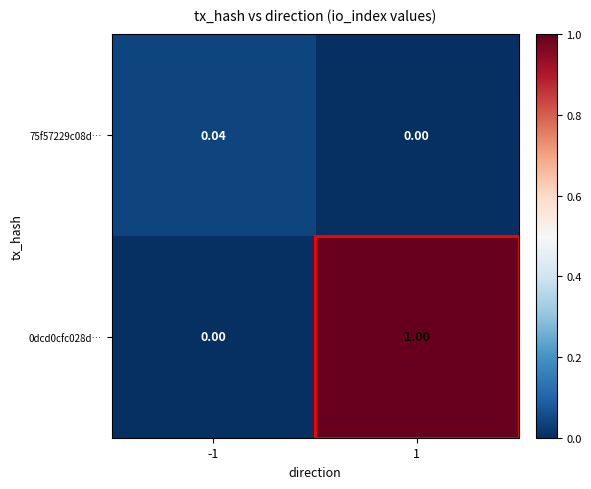

Is the value of 75f57229c08d… at -1 greater than the value of 0dcd0cfc028d… at -1?

Yes